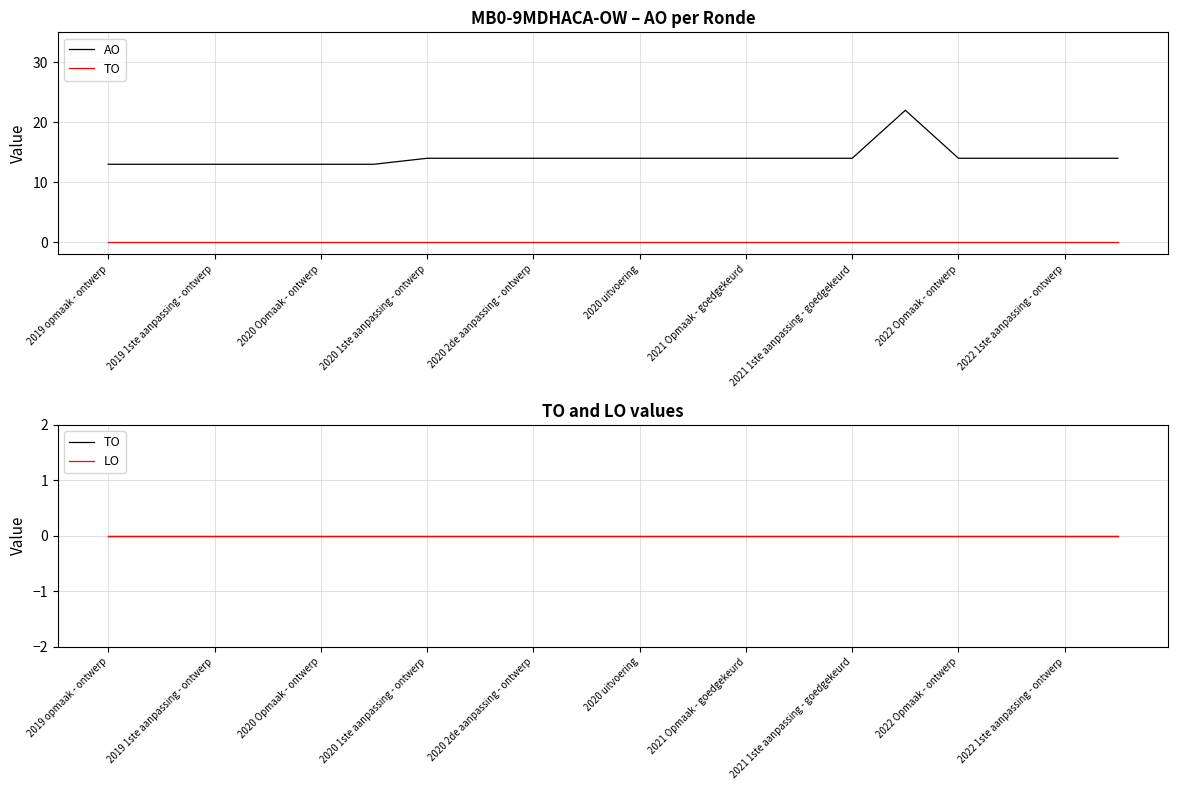

How many lines are shown in the chart?

3